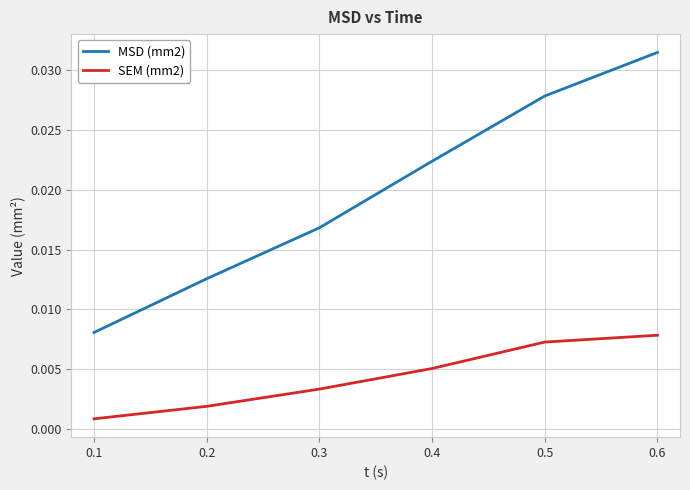

At which category does the chart reach its peak across all series?

0.6